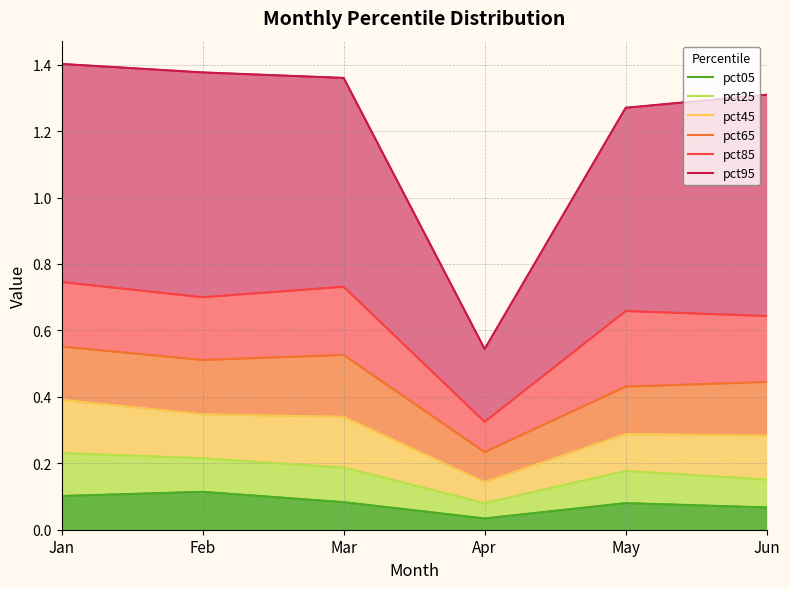

Reading left to right, transcribe all the data shown in this chart.

pct05: Jan=0.1	Feb=0.1	Mar=0.1	Apr=0.0	May=0.1	Jun=0.1
pct25: Jan=0.2	Feb=0.2	Mar=0.2	Apr=0.1	May=0.2	Jun=0.2
pct45: Jan=0.4	Feb=0.3	Mar=0.3	Apr=0.1	May=0.3	Jun=0.3
pct65: Jan=0.6	Feb=0.5	Mar=0.5	Apr=0.2	May=0.4	Jun=0.4
pct85: Jan=0.7	Feb=0.7	Mar=0.7	Apr=0.3	May=0.7	Jun=0.6
pct95: Jan=1.4	Feb=1.4	Mar=1.4	Apr=0.5	May=1.3	Jun=1.3